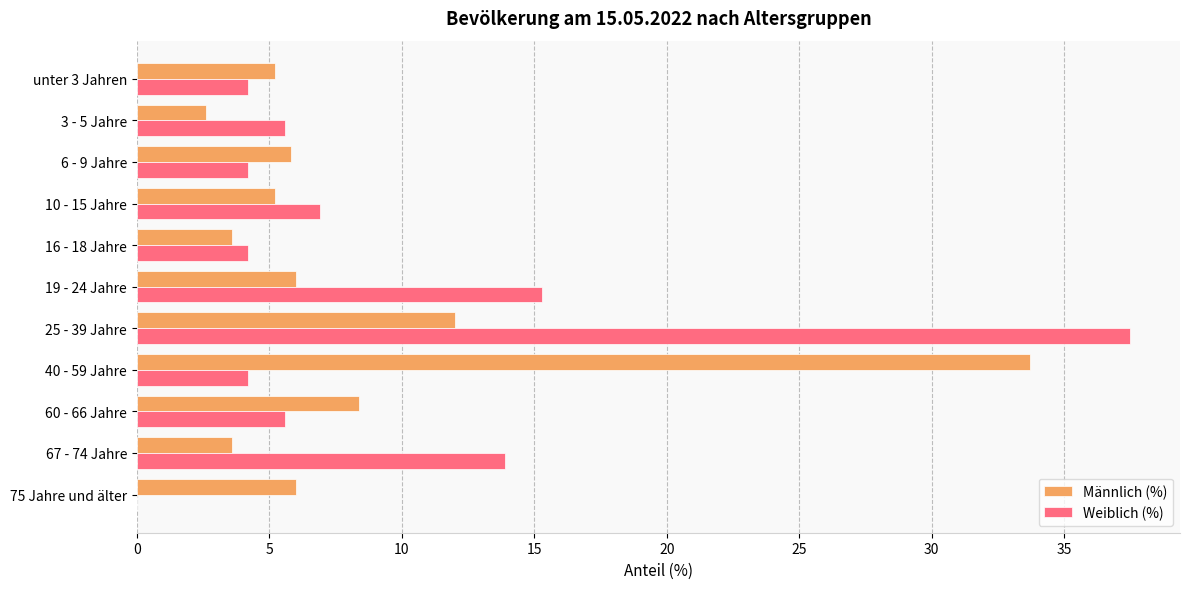

What are all the series names shown in the legend?

Männlich (%), Weiblich (%)